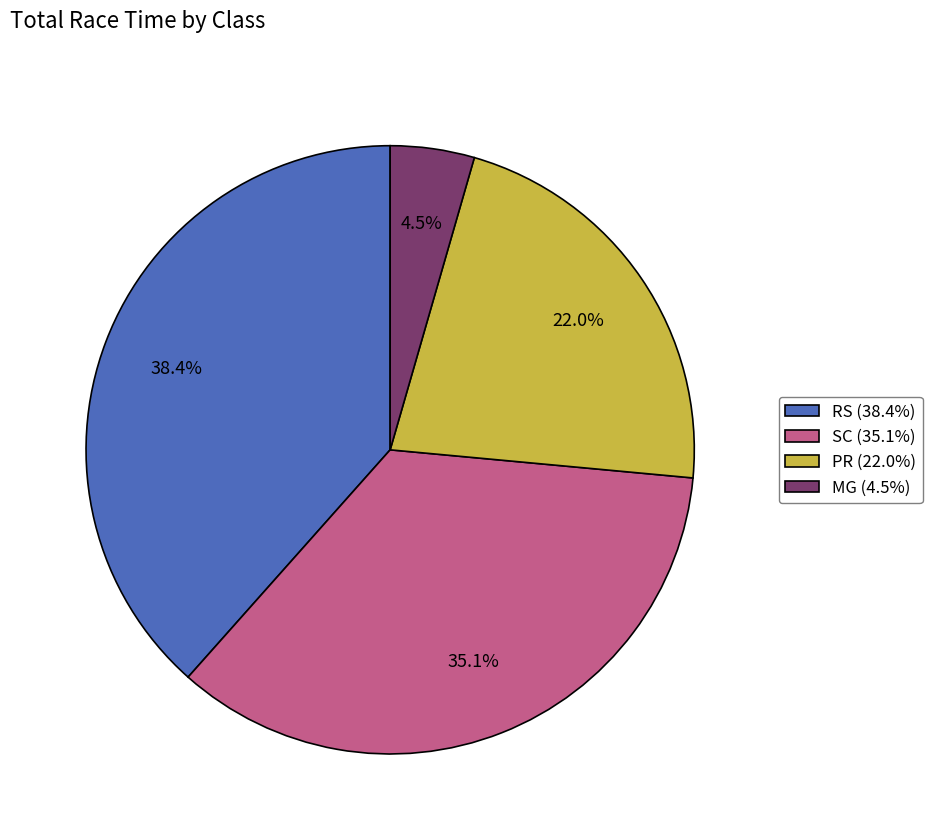

Which category has the smallest portion of the pie?

MG (4.5%)